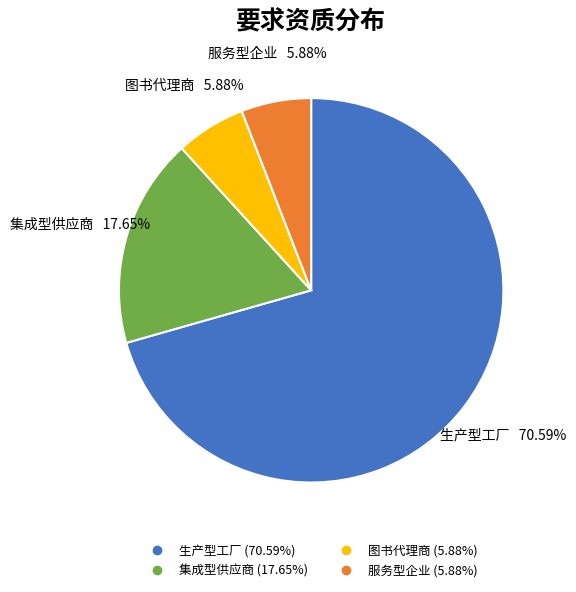

How many slices are in this pie chart?

4